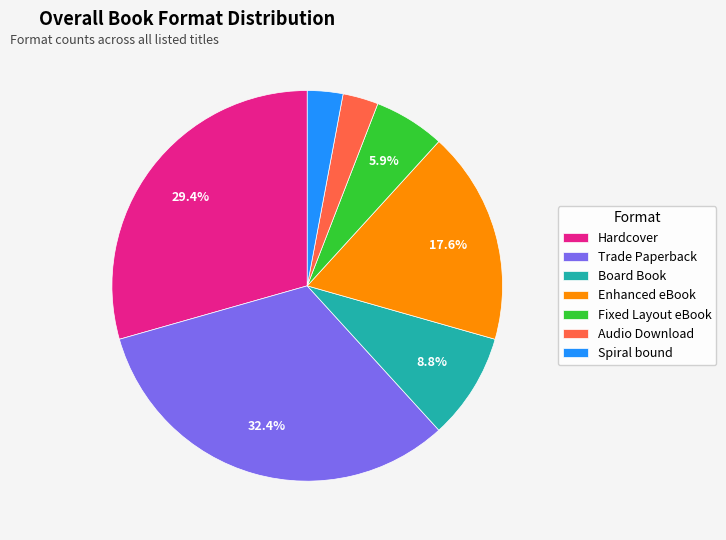

To the nearest percent, what portion does Spiral bound represent?

3%